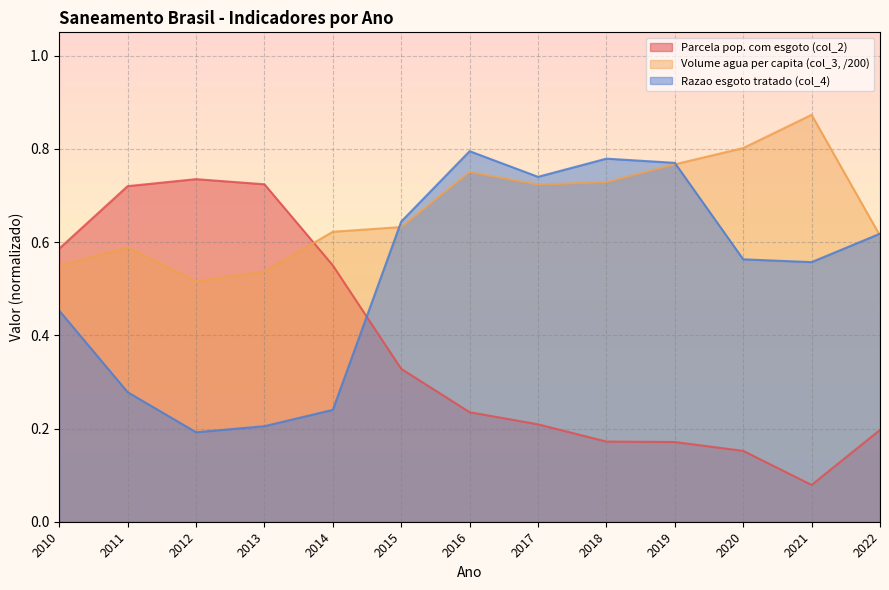

Rank the categories by Volume agua per capita (col_3, /200) value from highest to lowest.

2021, 2020, 2019, 2016, 2018, 2017, 2015, 2014, 2022, 2011, 2010, 2013, 2012